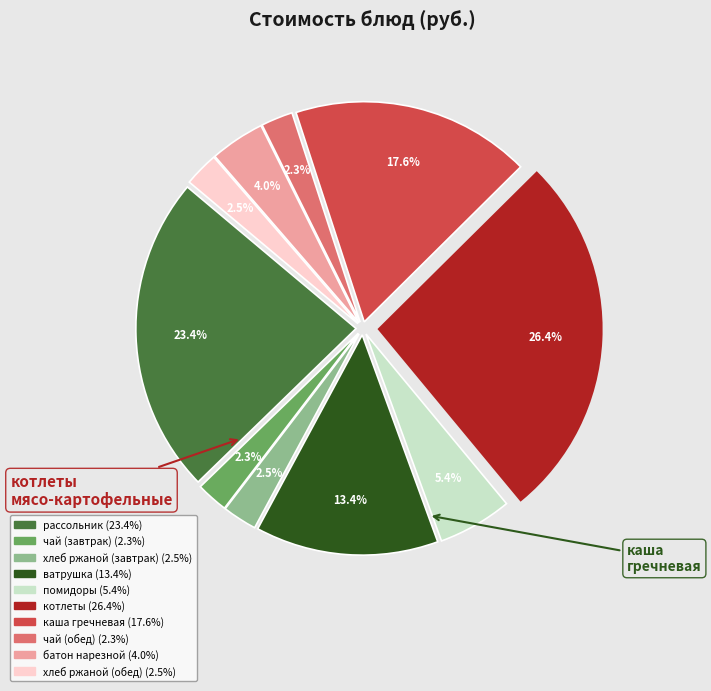

Does any single category account for the majority?

No